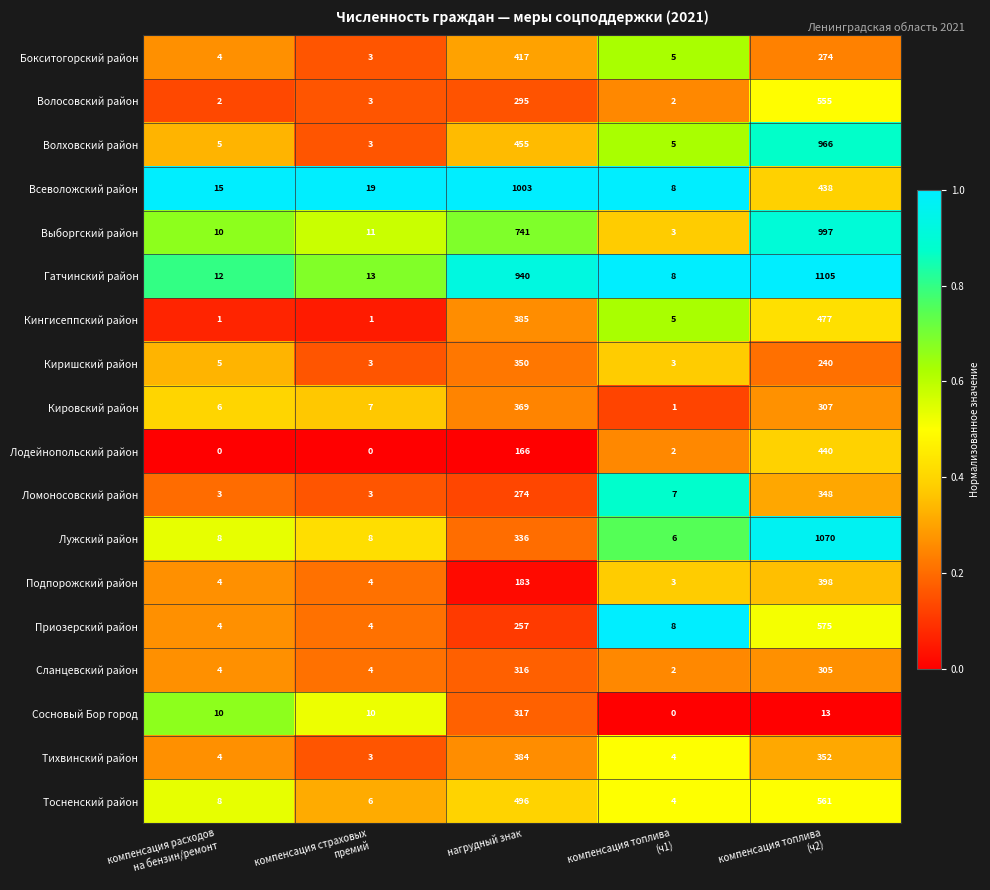

What is the sum of all Гатчинский район values?

2078